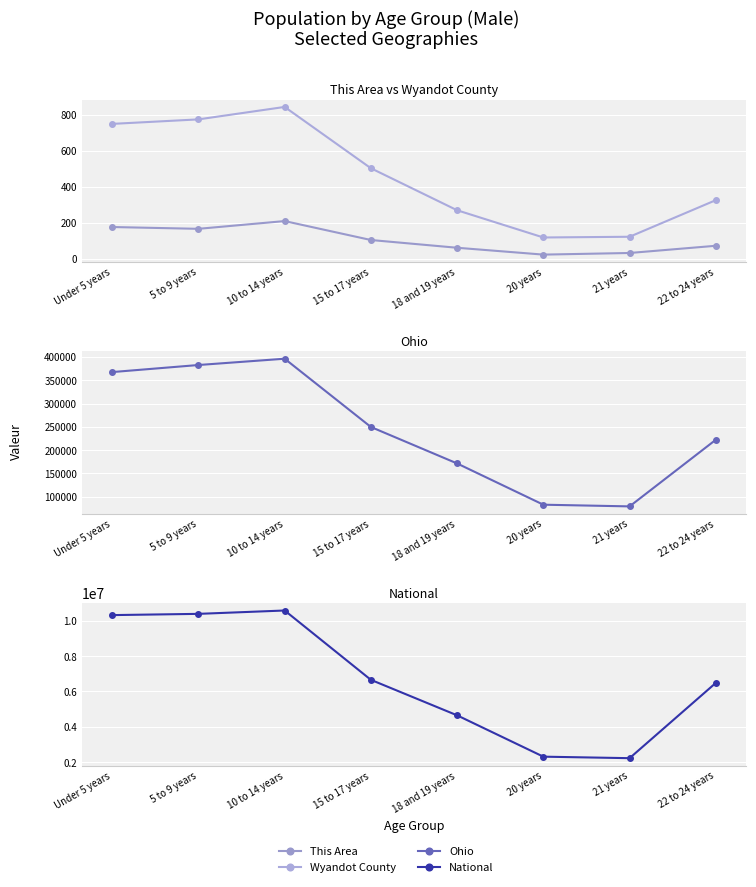

True or false: This Area and Ohio cross at least once.

False